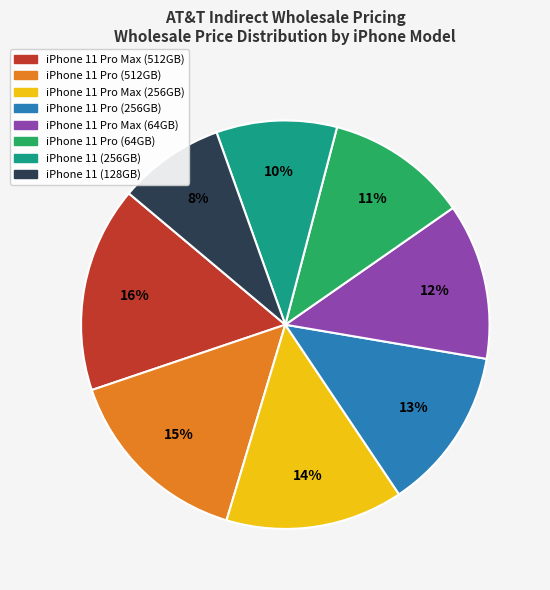

Which category has the smallest portion of the pie?

iPhone 11 (128GB)